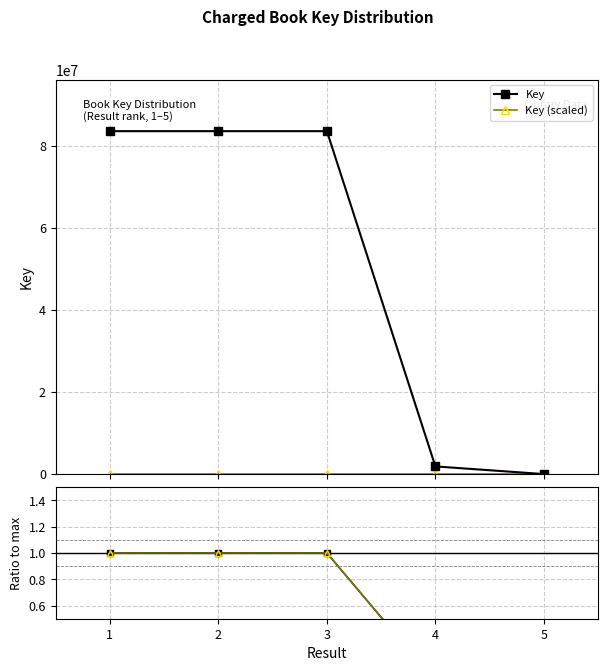

Which series changed the most between 1 and 2?

Key